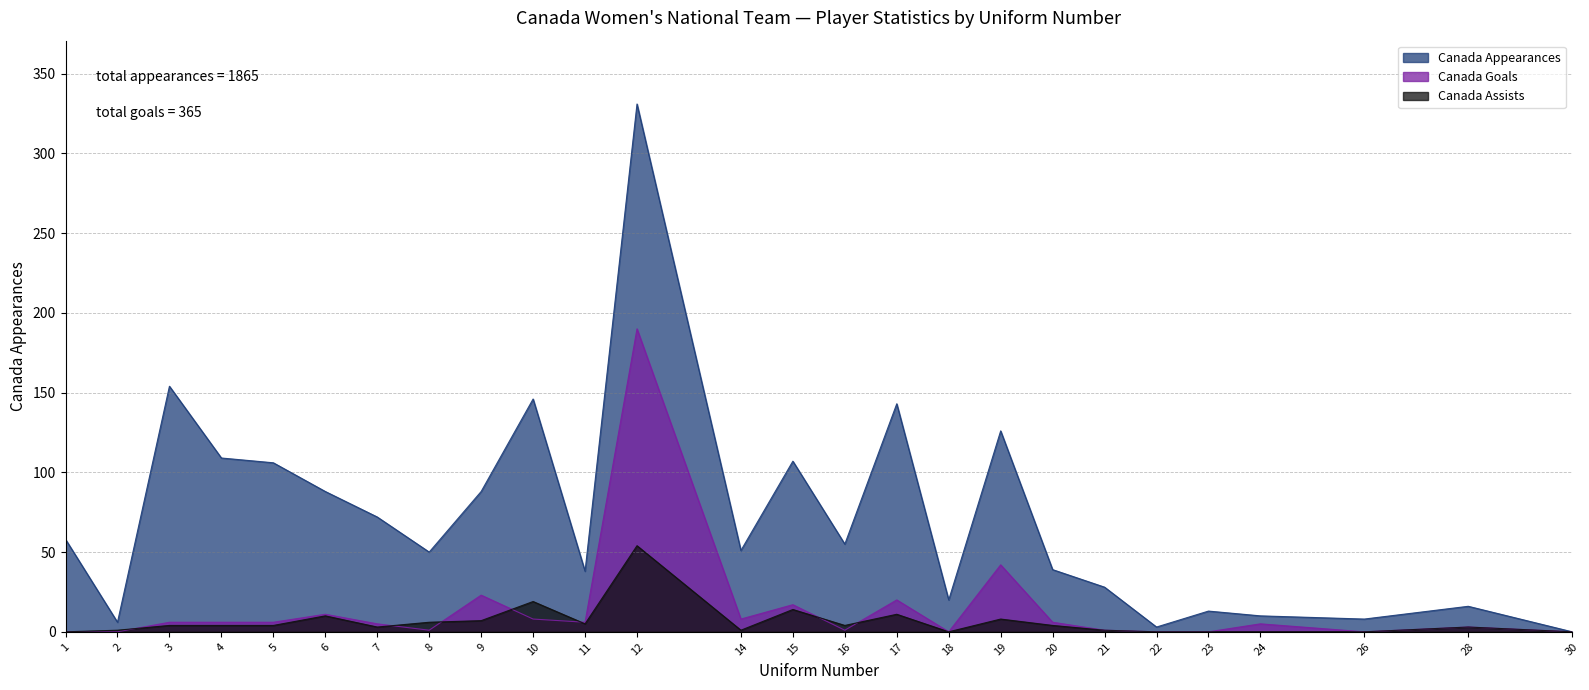

Reading left to right, extract all data points from this chart.

Canada Appearances: 1=58	2=6	3=154	4=109	5=106	6=88	7=72	8=50	9=88	10=146	11=38	12=331	14=51	15=107	16=55	17=143	18=20	19=126	20=39	21=28	22=3	23=13	24=10	26=8	28=16	30=0
Canada Goals: 1=0	2=0	3=6	4=6	5=6	6=11	7=5	8=1	9=23	10=8	11=6	12=190	14=8	15=17	16=1	17=20	18=0	19=42	20=6	21=1	22=0	23=0	24=5	26=0	28=3	30=0
Canada Assists: 1=0	2=1	3=4	4=4	5=4	6=10	7=3	8=6	9=7	10=19	11=5	12=54	14=1	15=14	16=4	17=11	18=0	19=8	20=4	21=1	22=0	23=0	24=0	26=0	28=3	30=0